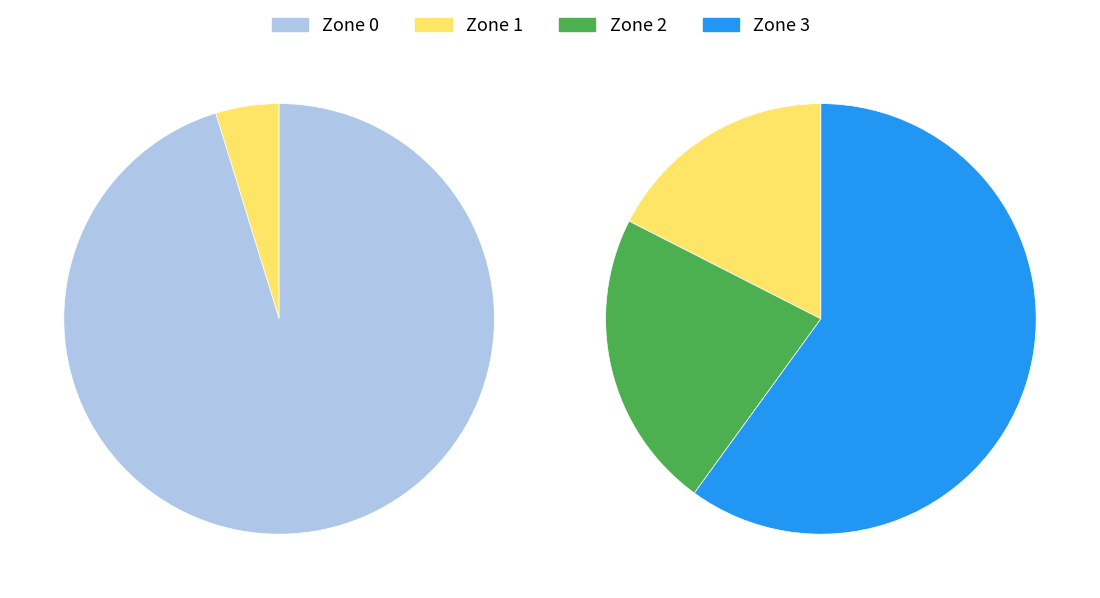

Approximately how many times larger is the value at Zone 2 compared to Zone 1?

1.1